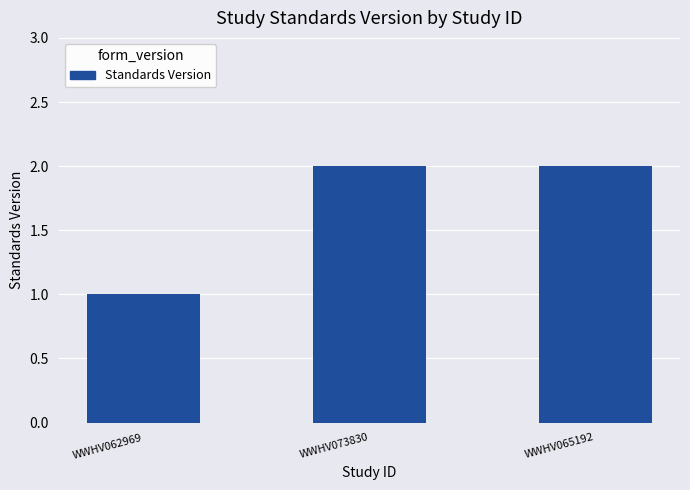

What is the value of the 1st bar from the left?

1